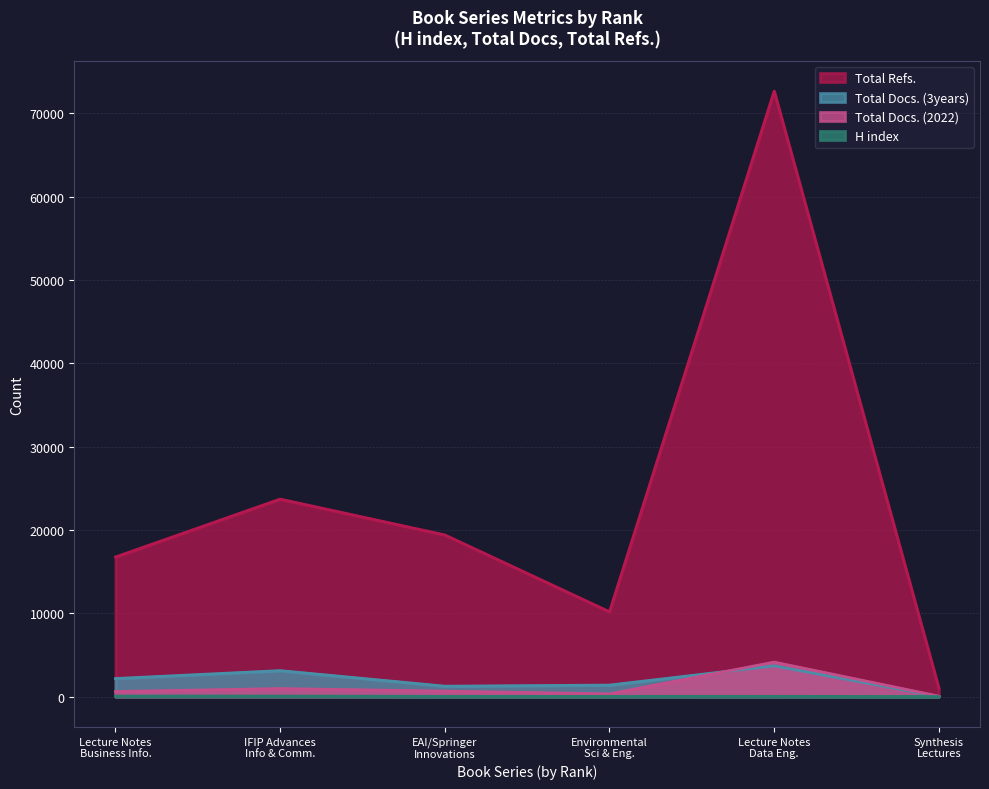

Which series has the largest total across all categories?

Total Refs.